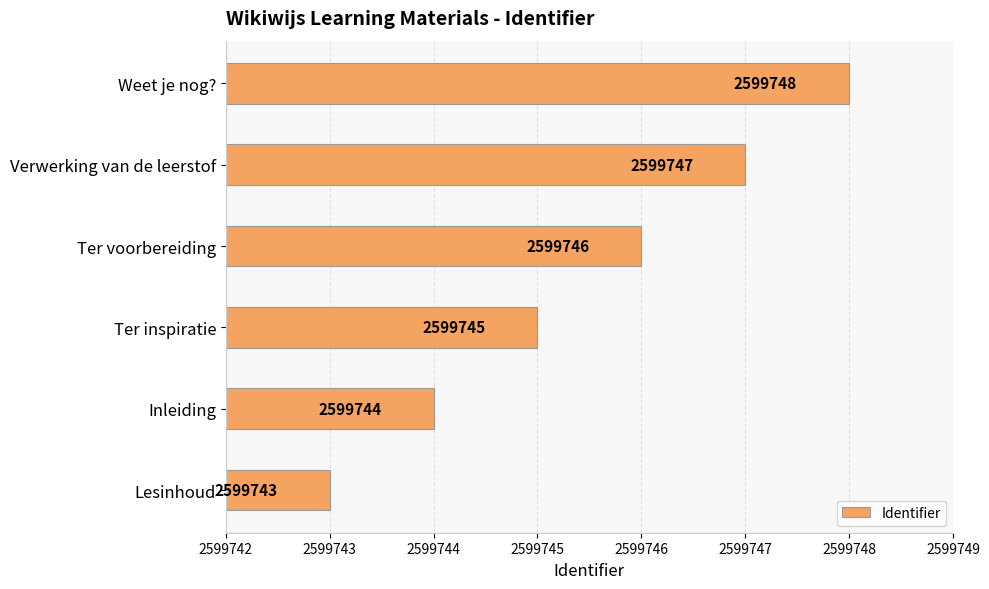

Are the bars grouped side by side (vs. stacked)?

No